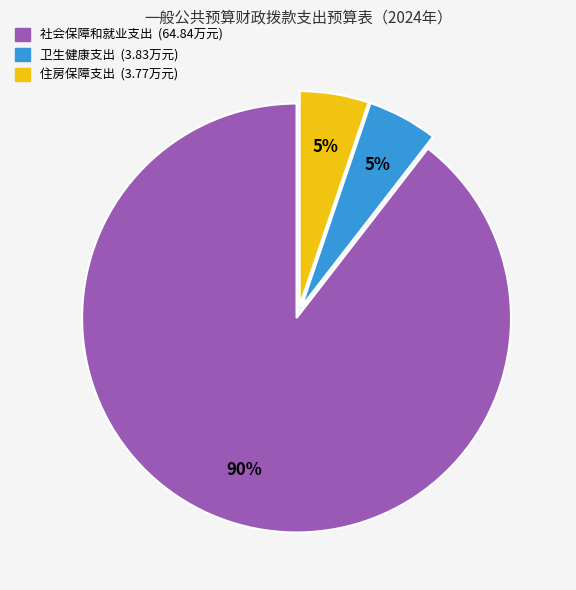

True or false: 卫生健康支出 accounts for 1% of the total.

False